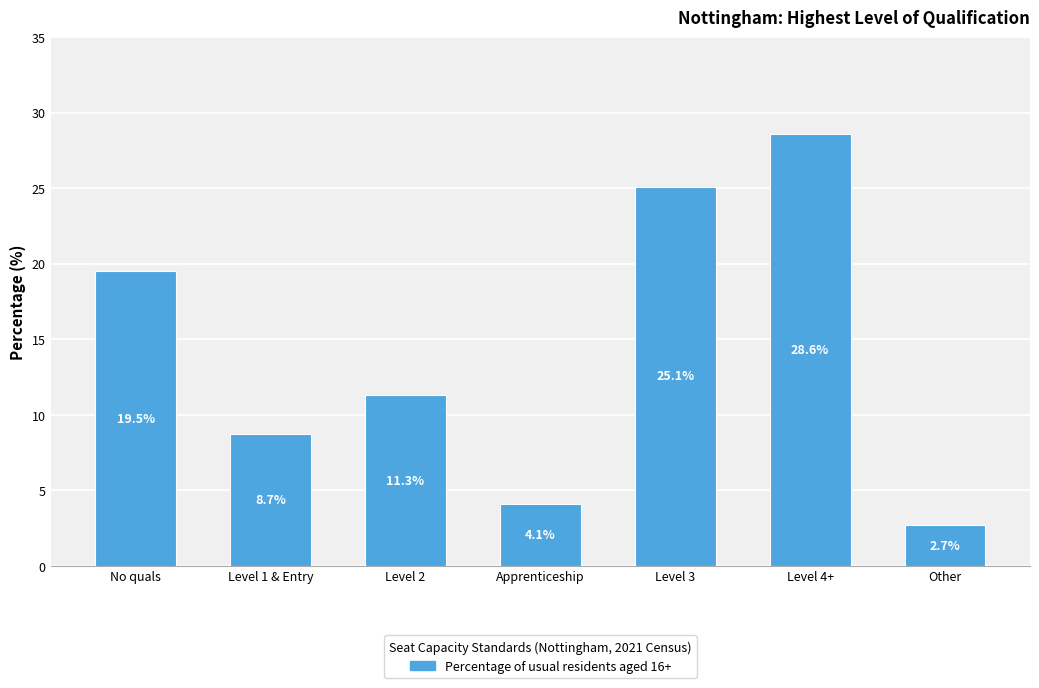

What is the sum of the values at Apprenticeship and No quals?

23.6